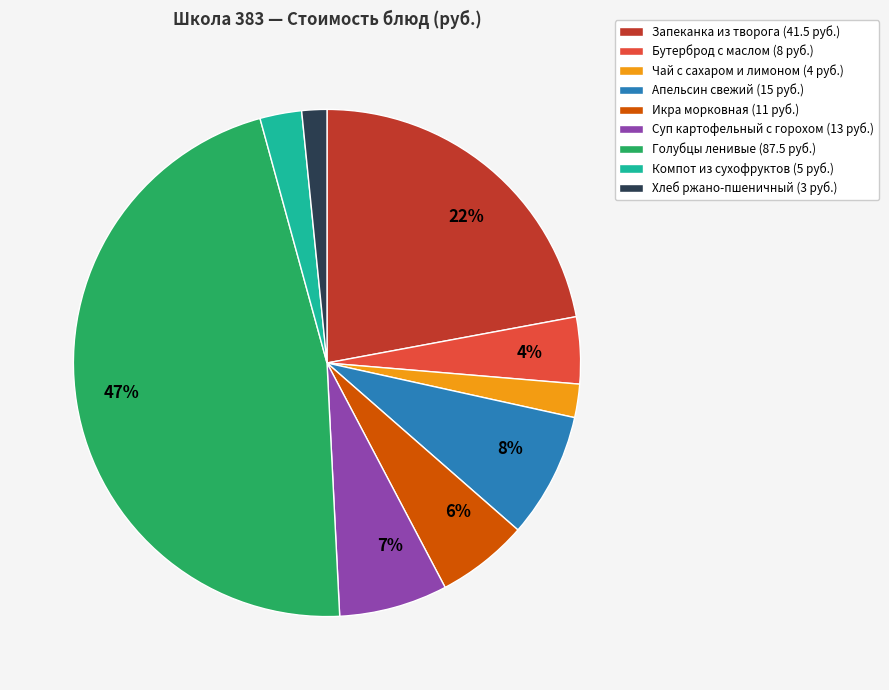

Which has a higher value, Бутерброд с маслом or Апельсин свежий?

Апельсин свежий